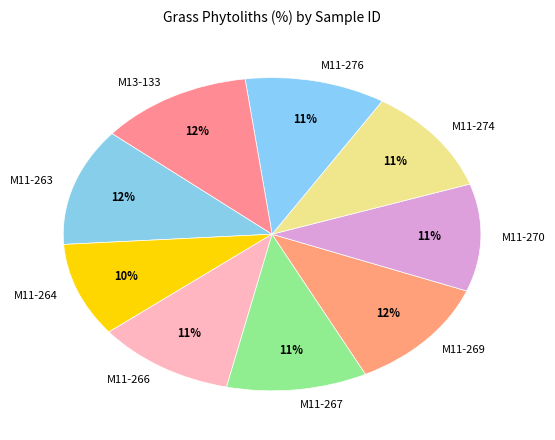

How many segments does this pie chart have?

9